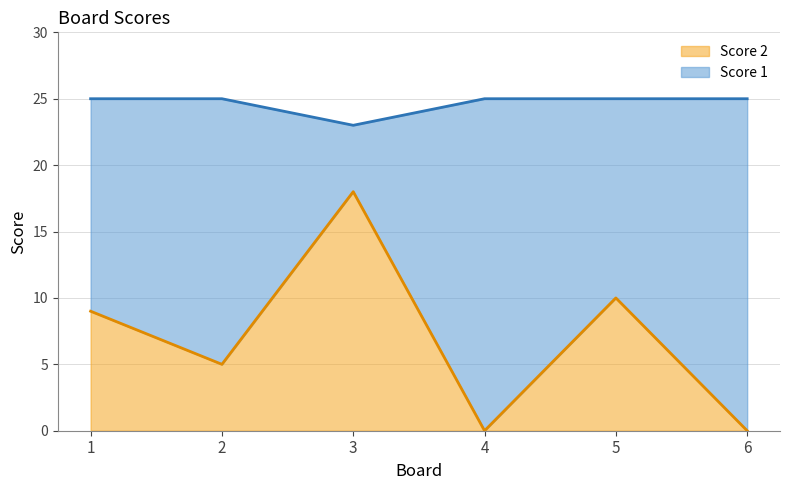

Reading right to left, transcribe all the data shown in this chart.

Score 1 line: 25	25	25	23	25	25
Score 2 line: 0	10	0	18	5	9